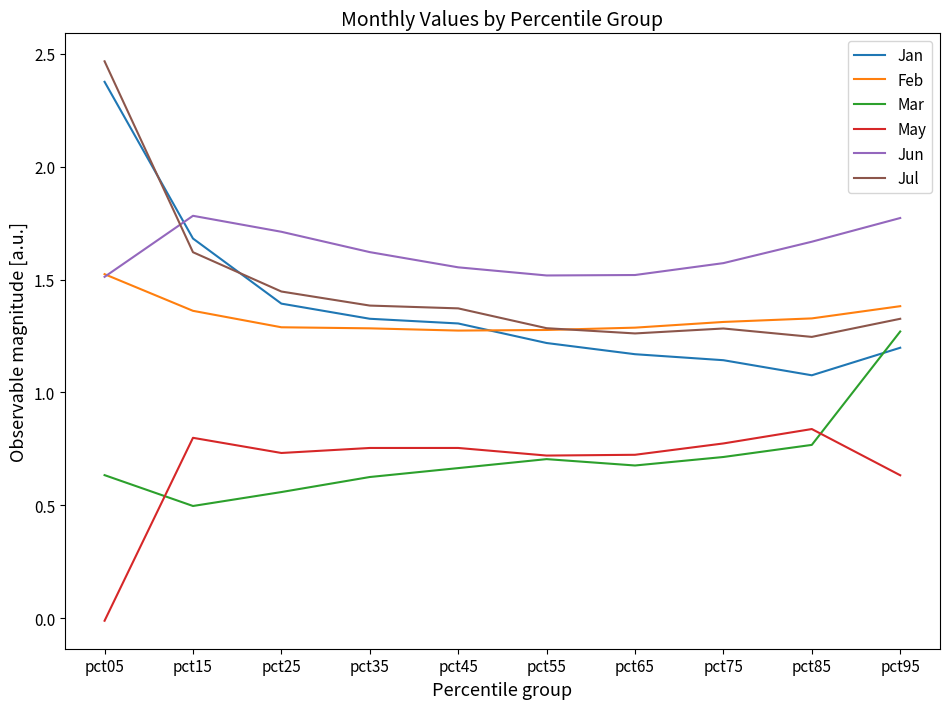

True or false: Jun has more than 1 points higher than both neighbors.

False